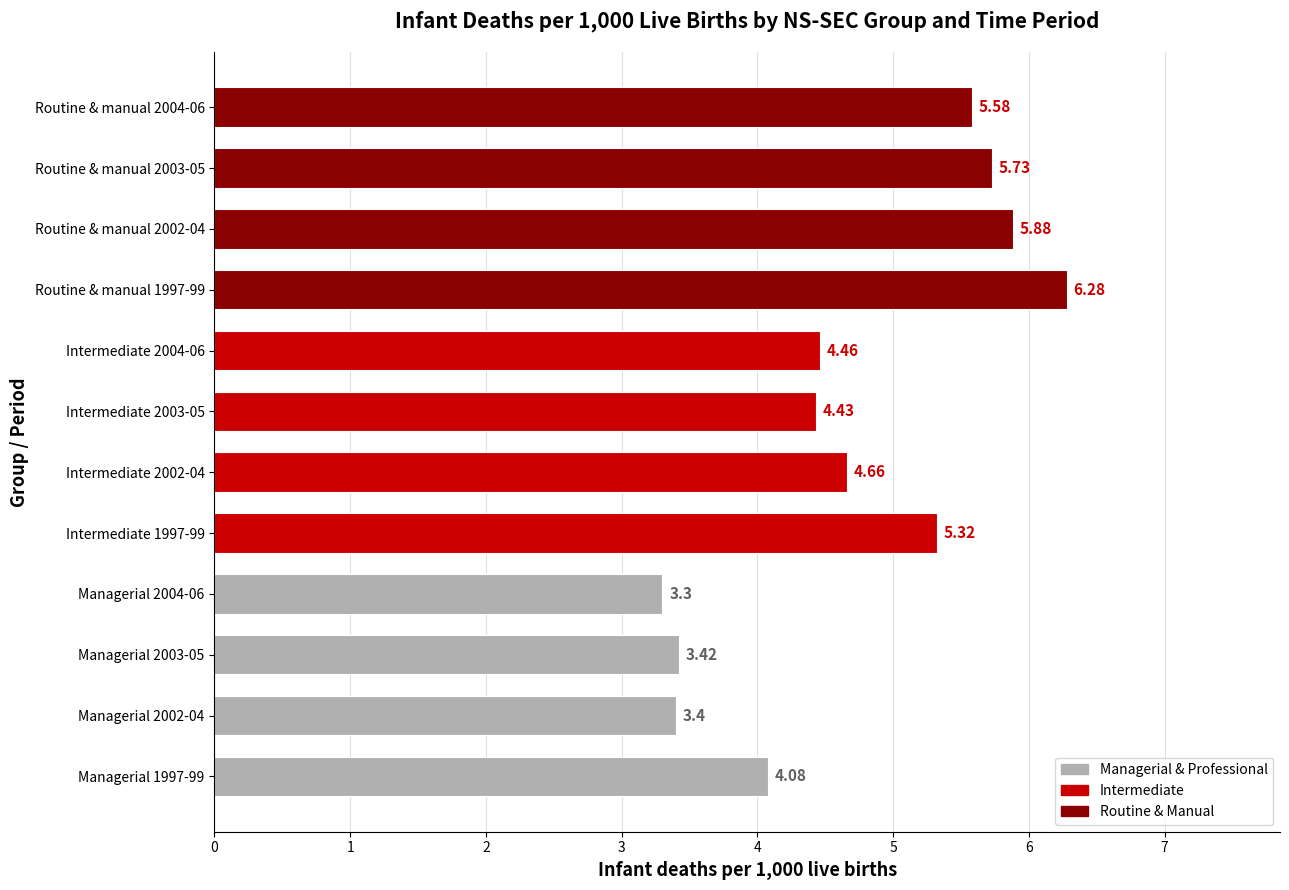

How many bars are there in total?

12